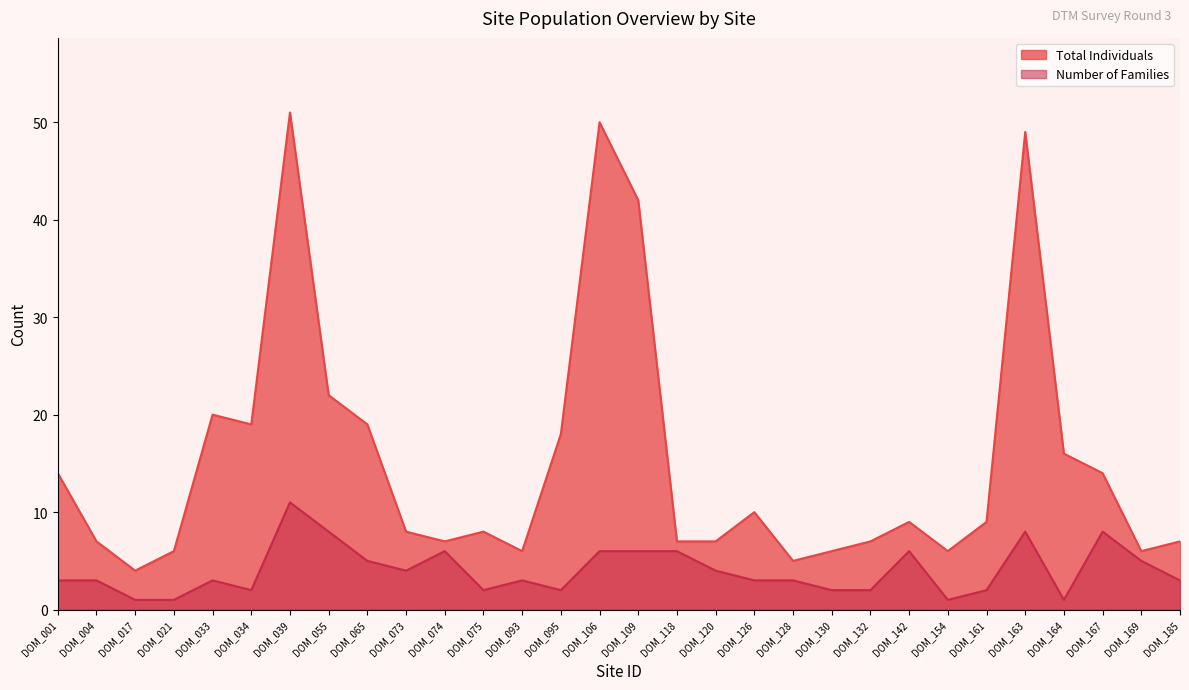

What is the sum of all Number of Families values?

120